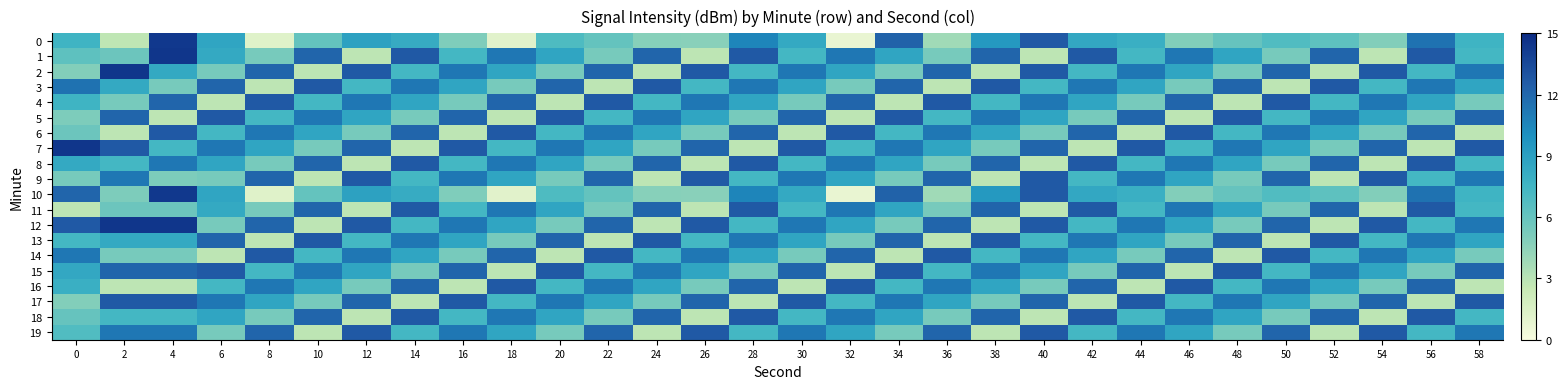

At which category does the chart reach its minimum across all series?

32